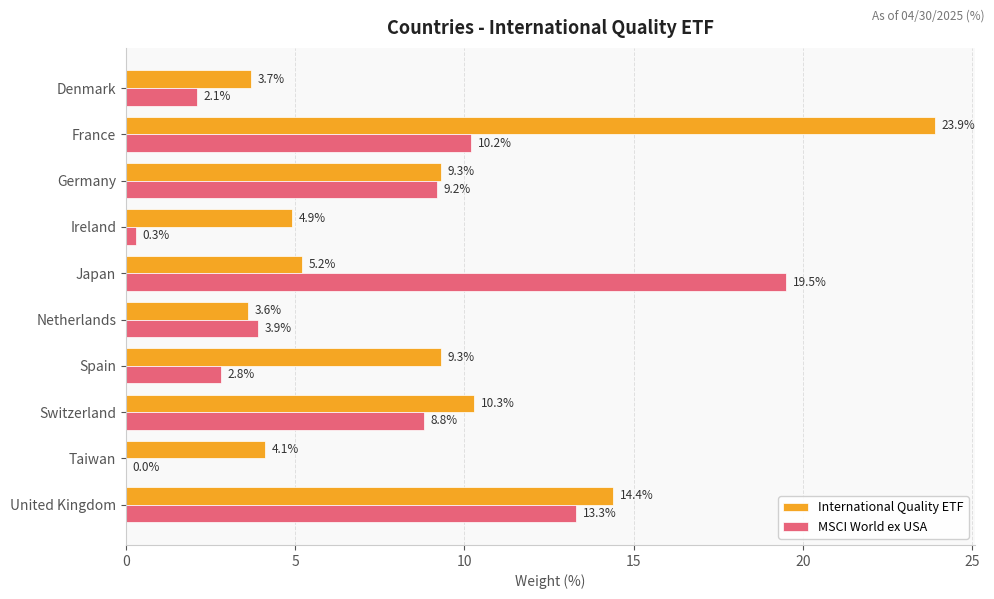

Which series has the largest total across all categories?

International Quality ETF